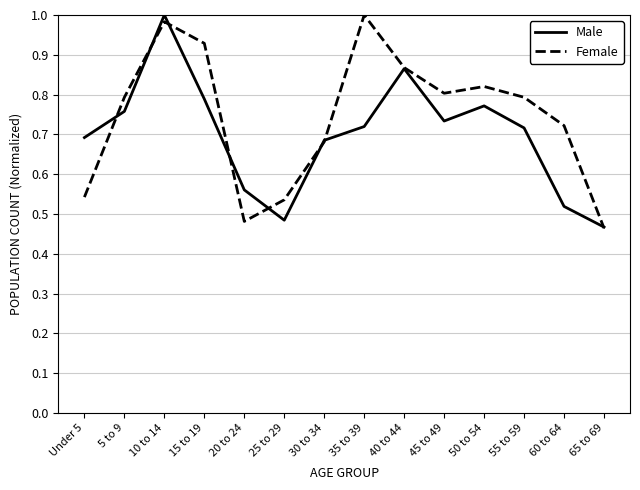

The Female series shows 0.9 at 30 to 34. True or false?

False